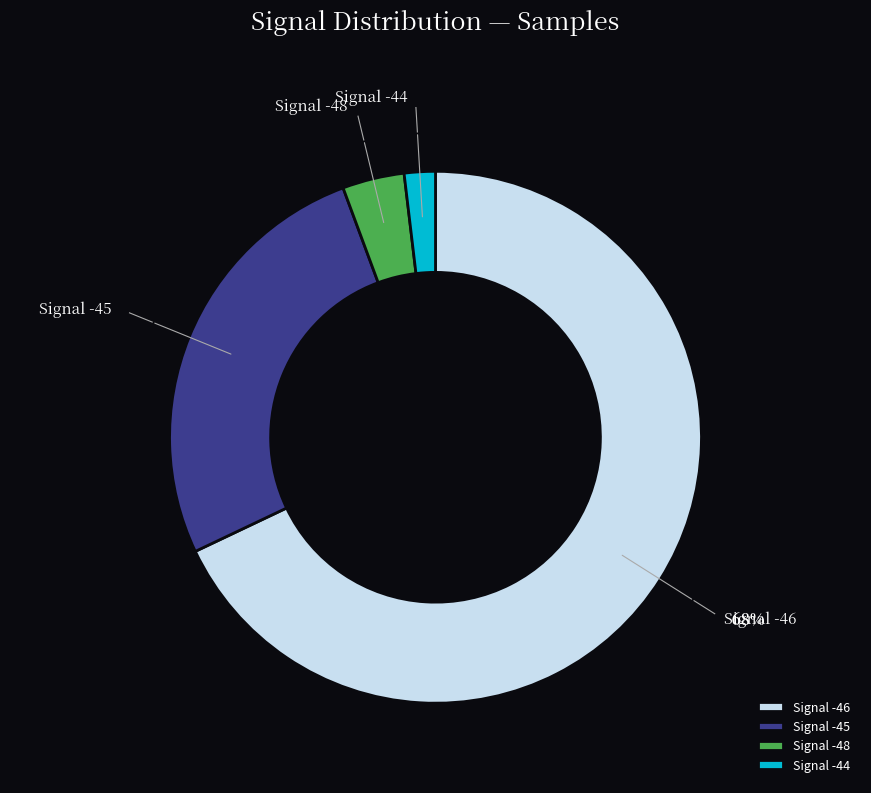

What is the smallest slice in the pie chart?

Signal -44